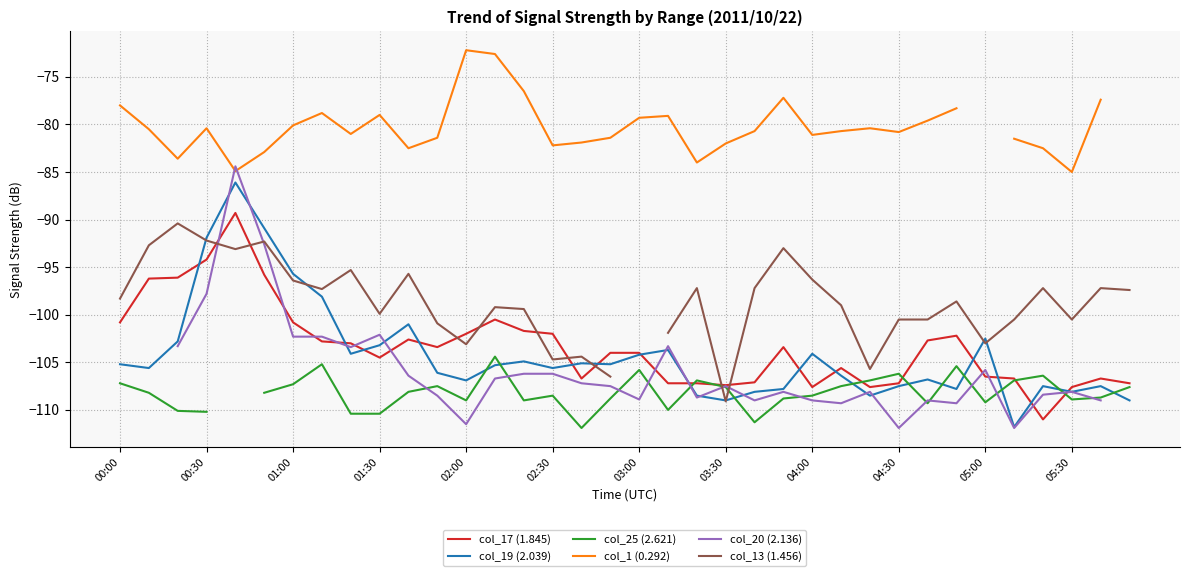

Which series has the largest range (max minus min)?

col_19 (2.039)